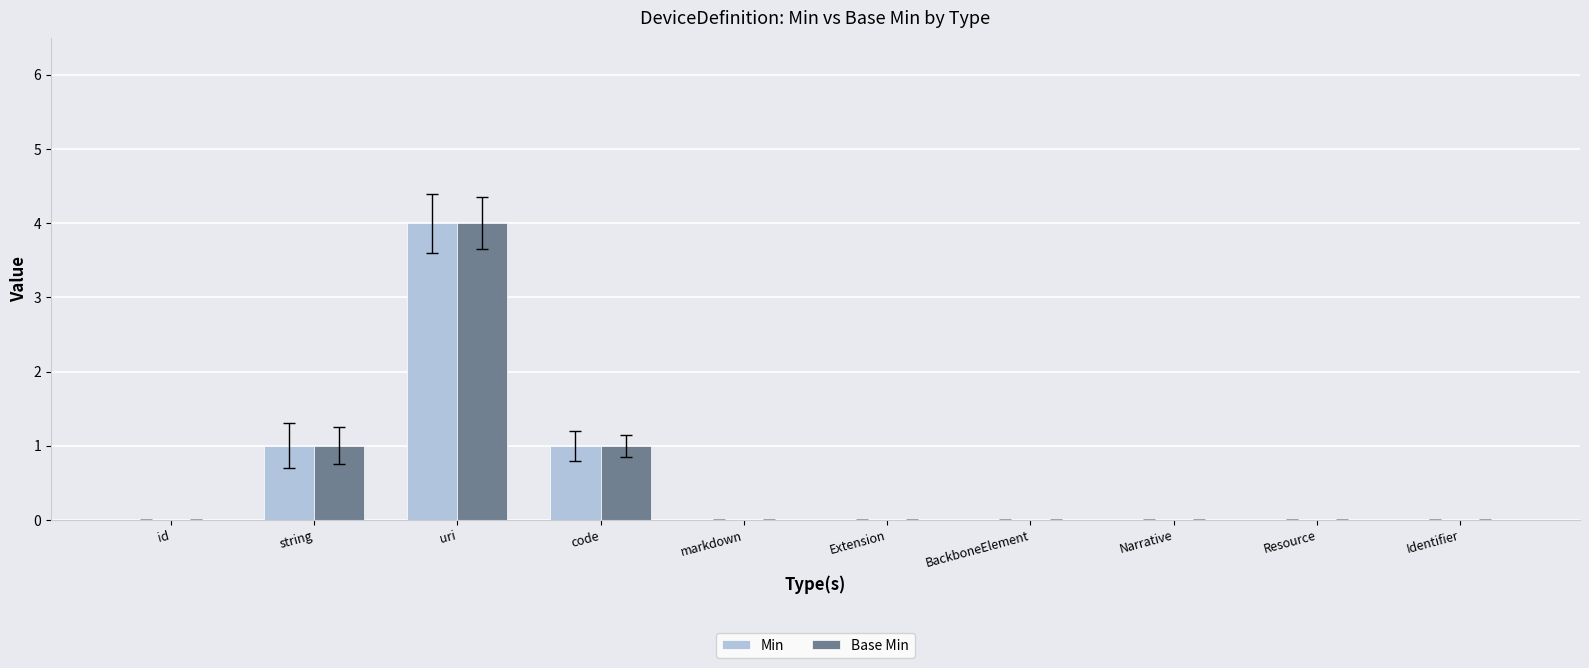

True or false: Min has a value of 2 at id.

False